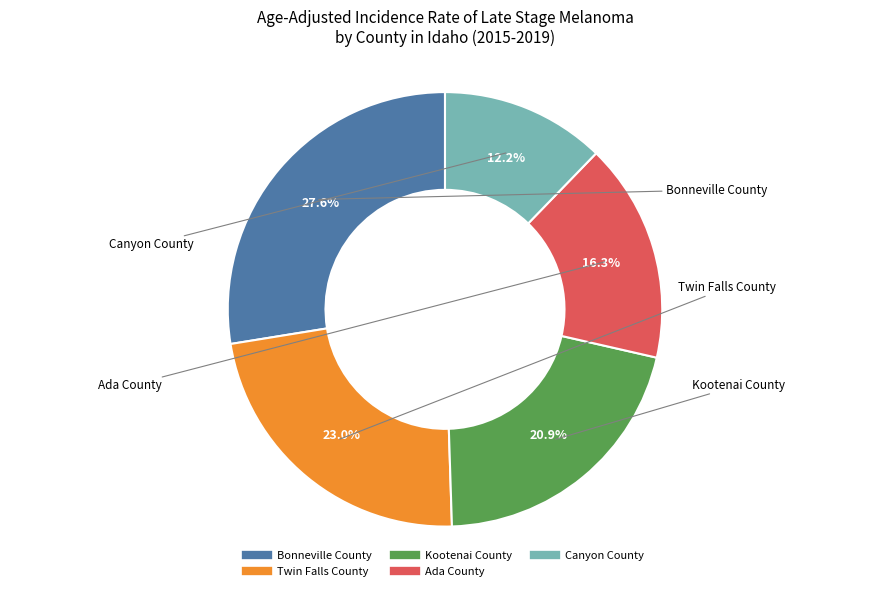

Between Bonneville County and Twin Falls County, which is larger?

Bonneville County